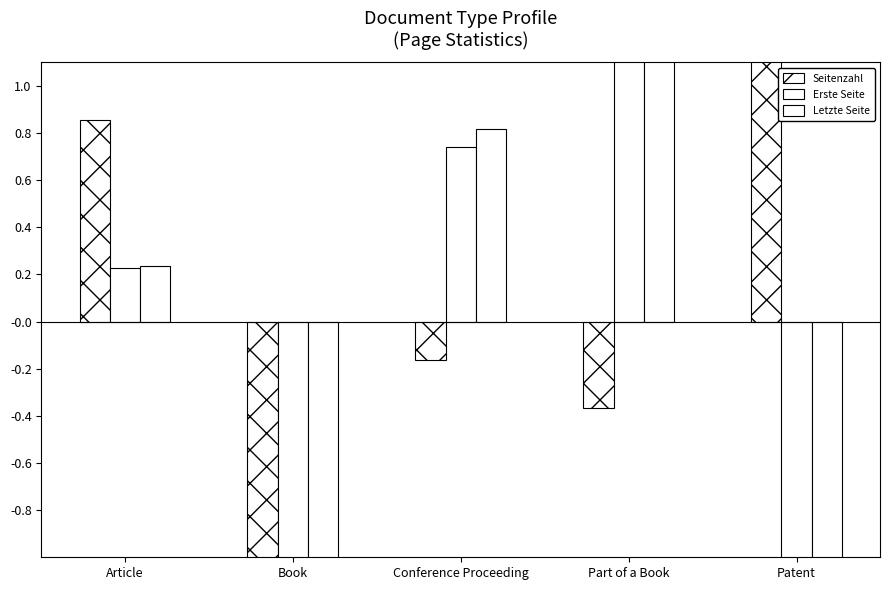

True or false: Letzte Seite has a value of 0.8 at Conference Proceeding.

True